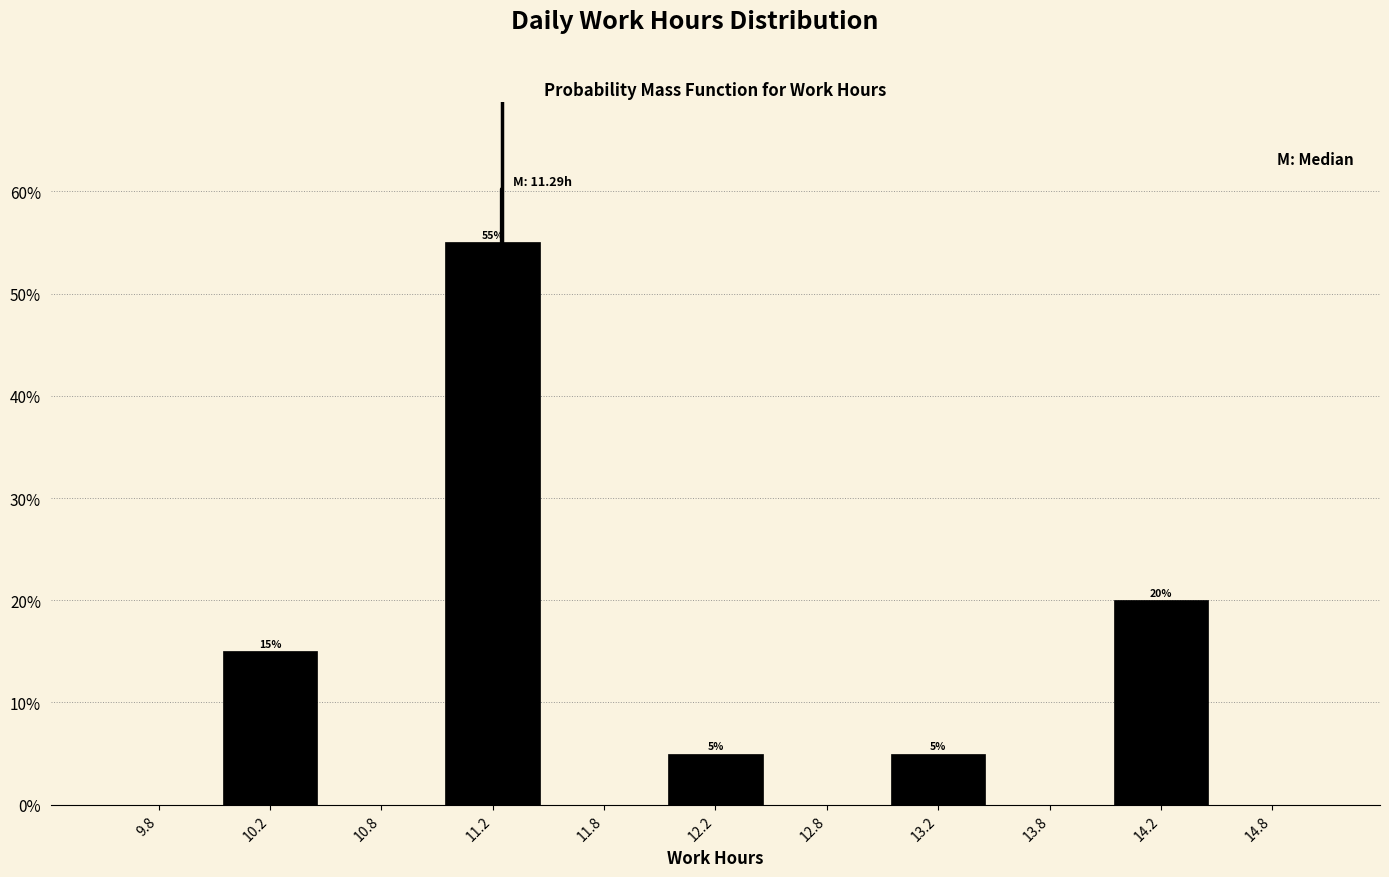

Which range on the x-axis has the tallest bar?

11.0 to 11.5